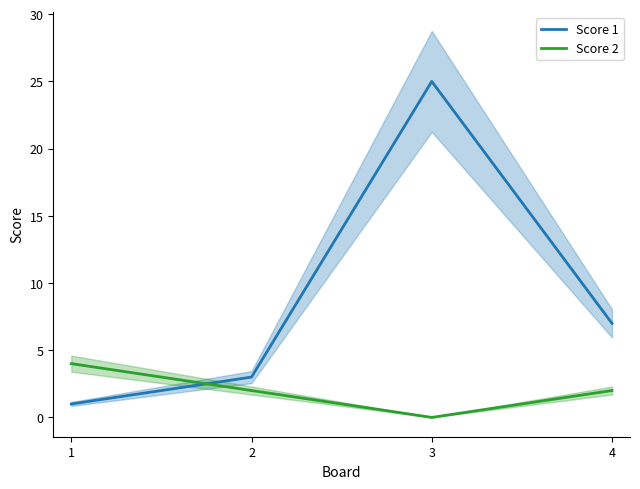

How many values in Score 2 are above zero?

3